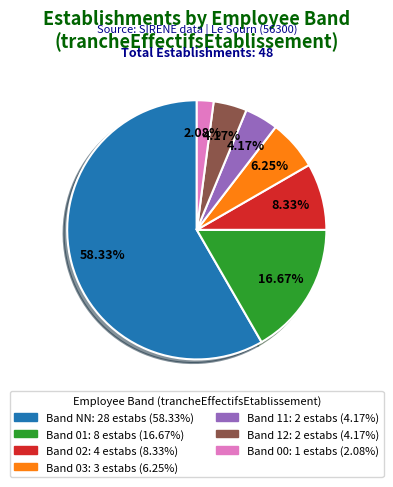

Does any single category account for the majority?

Yes